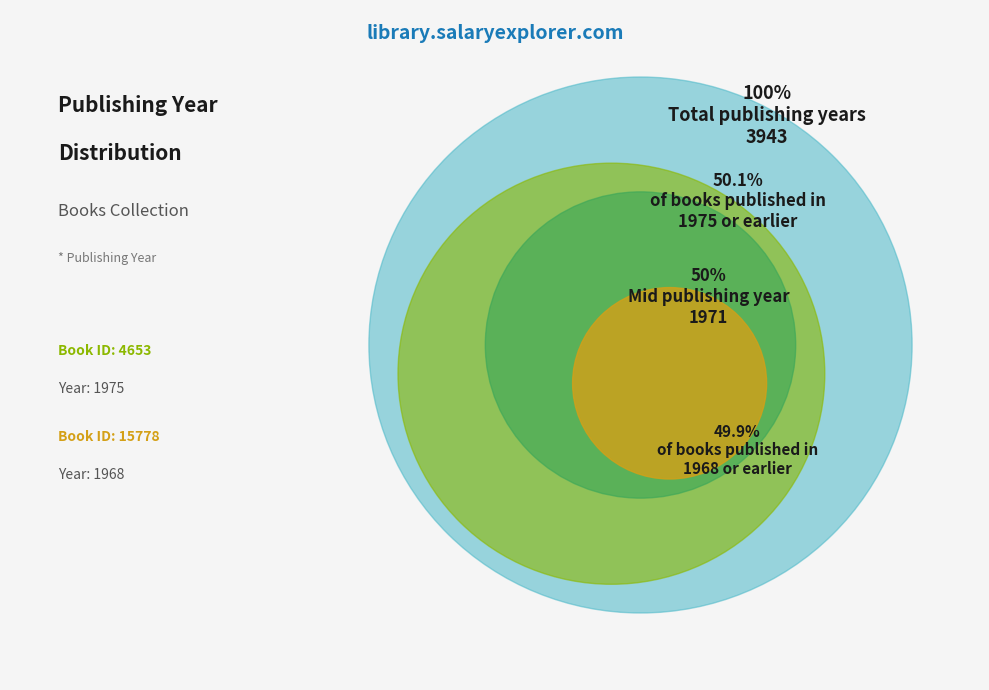

Rank the categories by value from lowest to highest.

15778, 4653